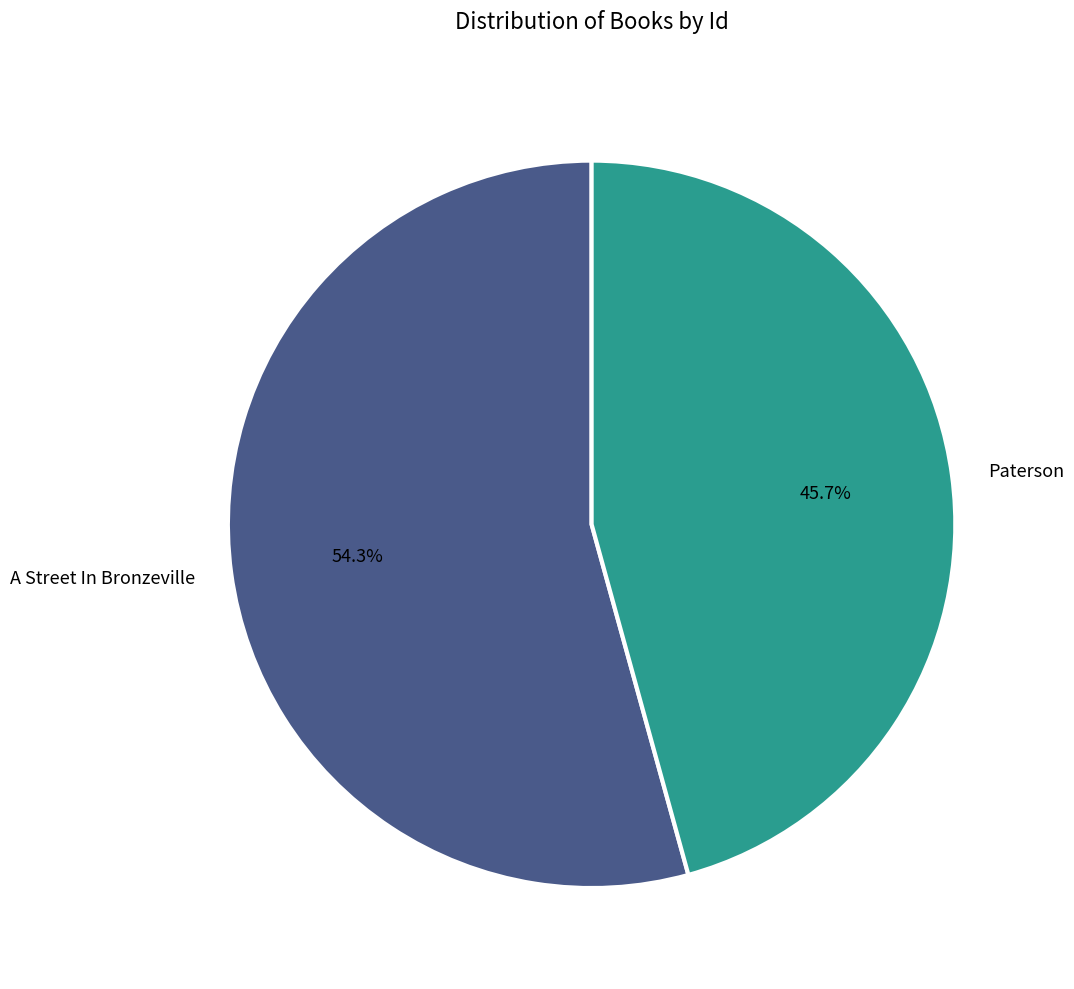

Count the number of slices in the pie.

2